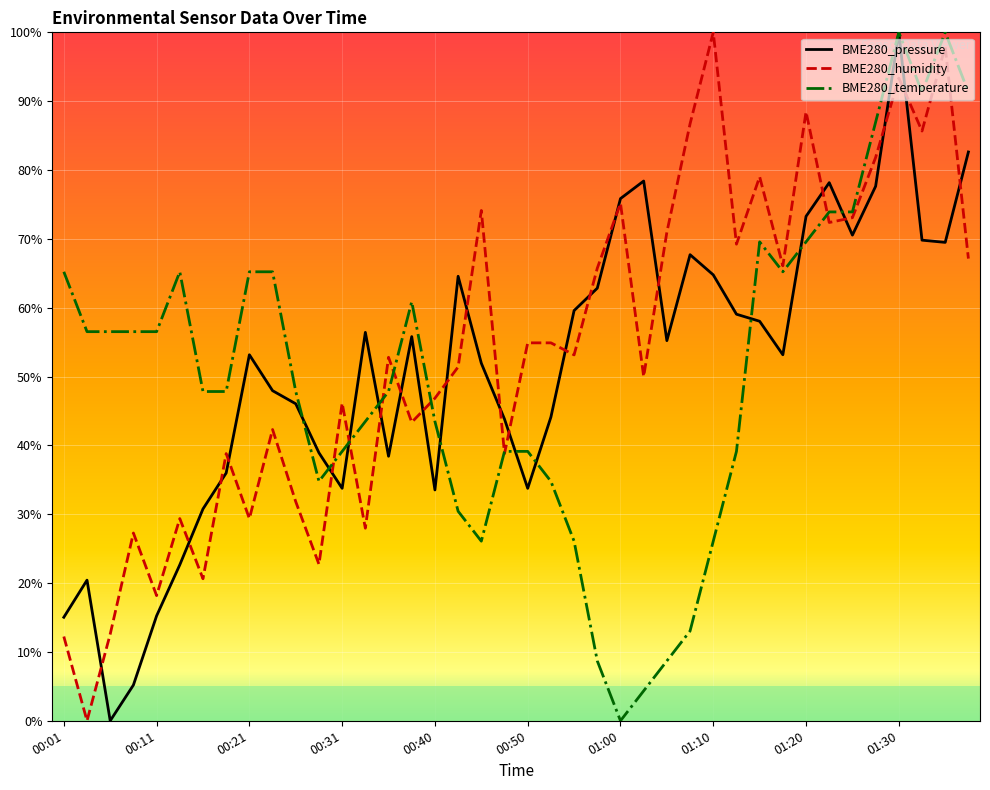

Rank the series by their maximum value, from lowest to highest.

BME280_pressure, BME280_humidity, BME280_temperature